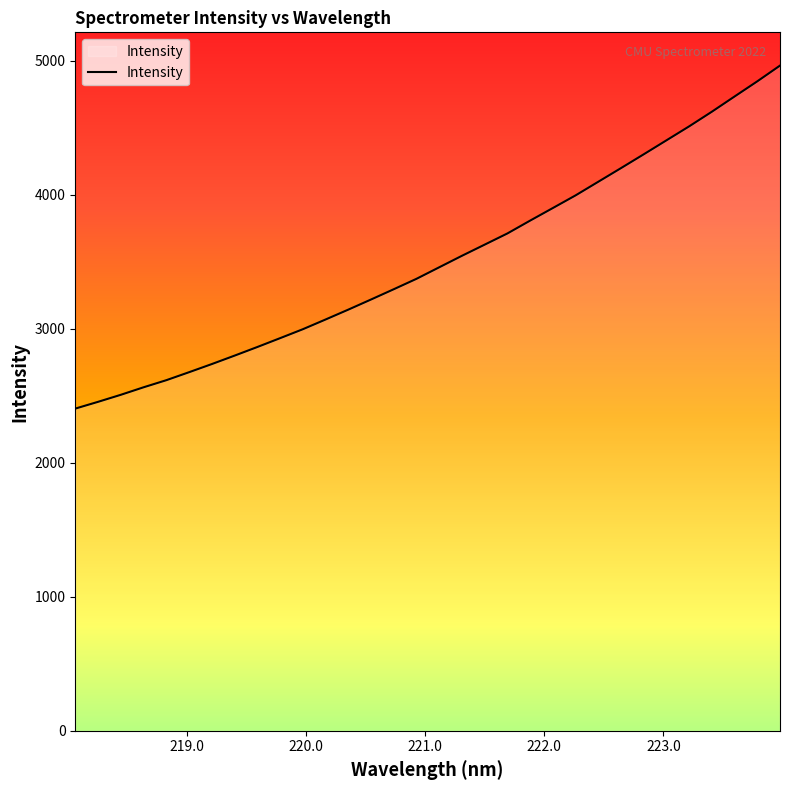

Reading left to right, list all the values displayed in this chart.

2404.0	2454.5	2507.0	2563.0	2616.0	2675.6	2736.3	2799.3	2863.6	2929.5	2996.2	3068.8	3142.5	3218.1	3294.8	3372.6	3458.6	3544.4	3627.6	3711.1	3806.9	3900.8	3995.2	4096.9	4198.7	4301.7	4406.0	4510.3	4619.5	4733.1	4846.1	4963.6